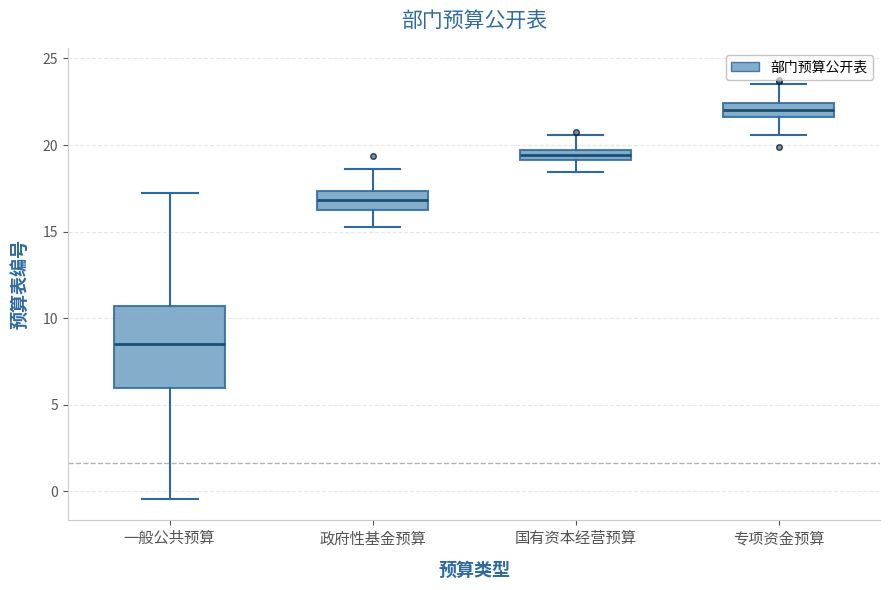

Where is the upper edge of the box for 政府性基金预算 on the y-axis? The values are not printed on the chart, so give them approximately, as read against the axis.

17.5